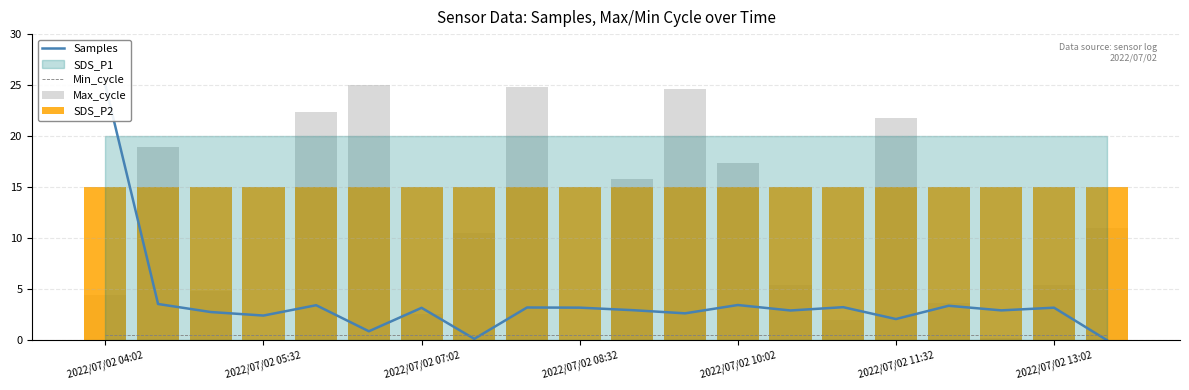

Which series changed the most between 2022/07/02 04:02 and 2022/07/02 10:02?

Samples